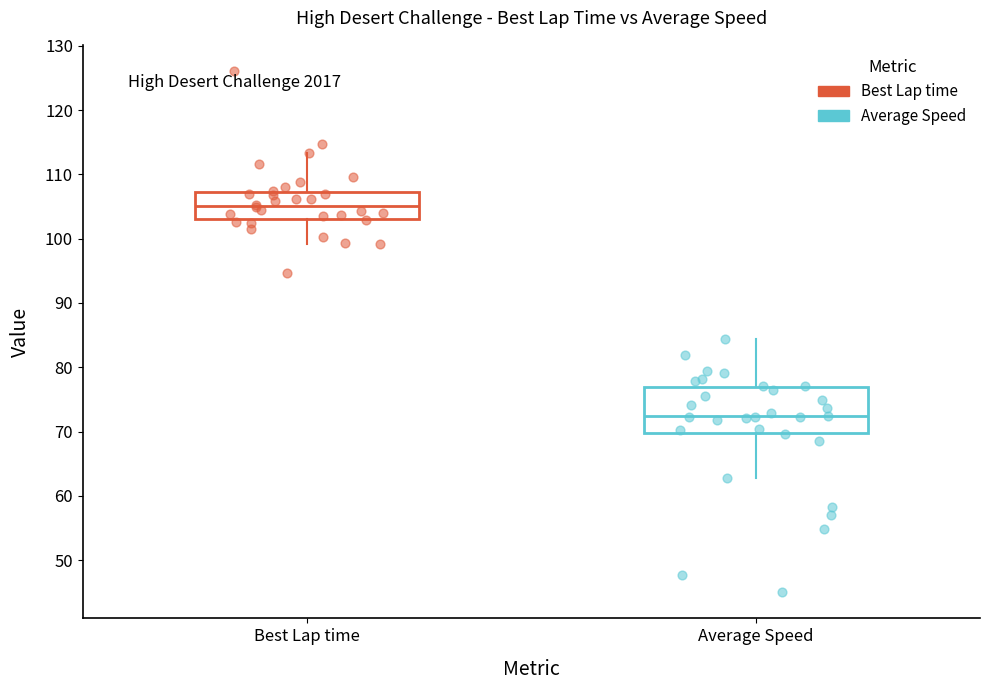

Where does the median line of the box for Average Speed sit on the y-axis? The values are not printed on the chart, so give them approximately, as read against the axis.

72